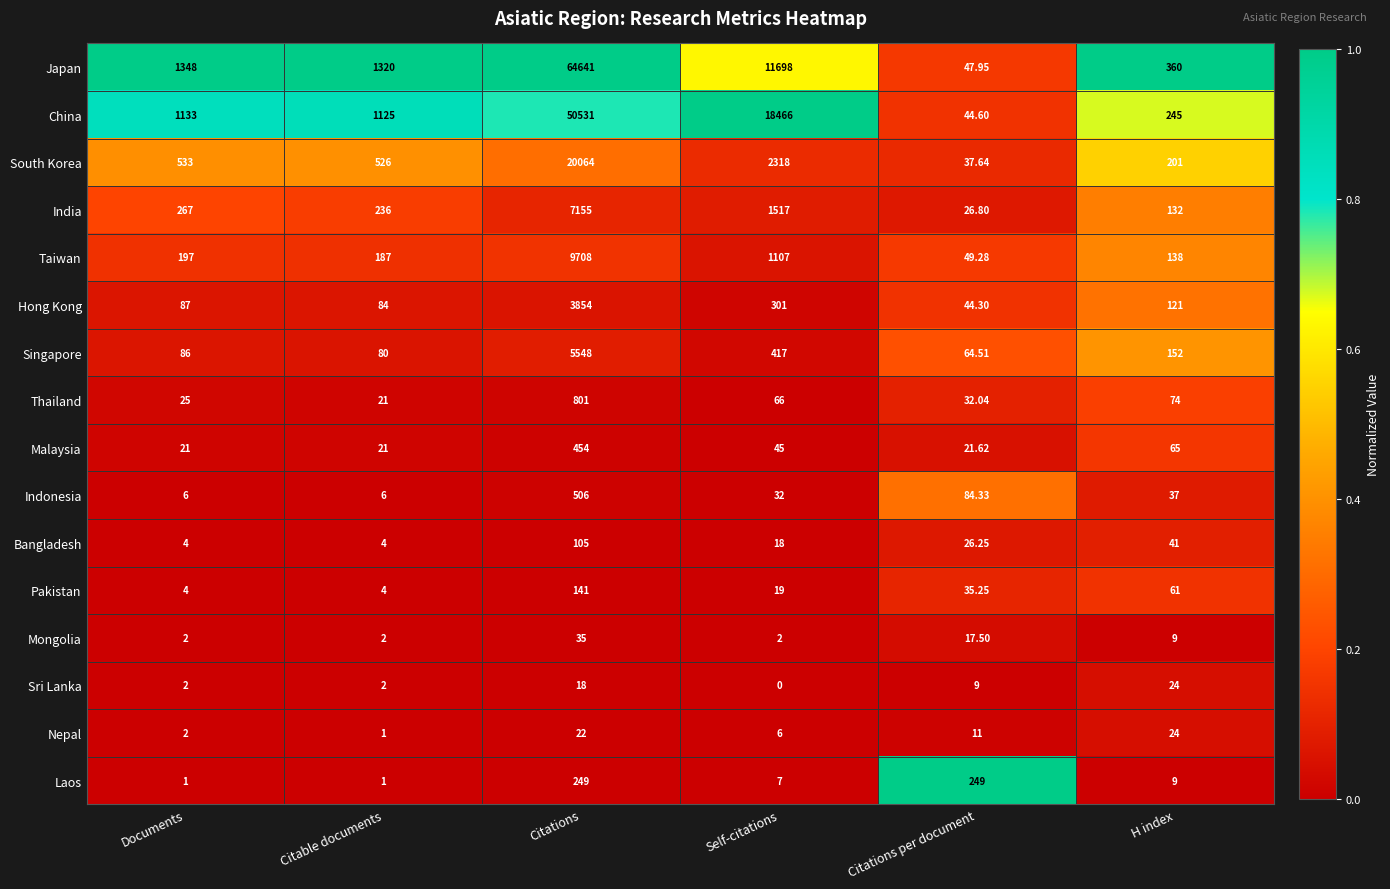

Rank the series at Self-citations from highest to lowest value.

China, Japan, South Korea, India, Taiwan, Singapore, Hong Kong, Thailand, Malaysia, Indonesia, Pakistan, Bangladesh, Laos, Nepal, Mongolia, Sri Lanka